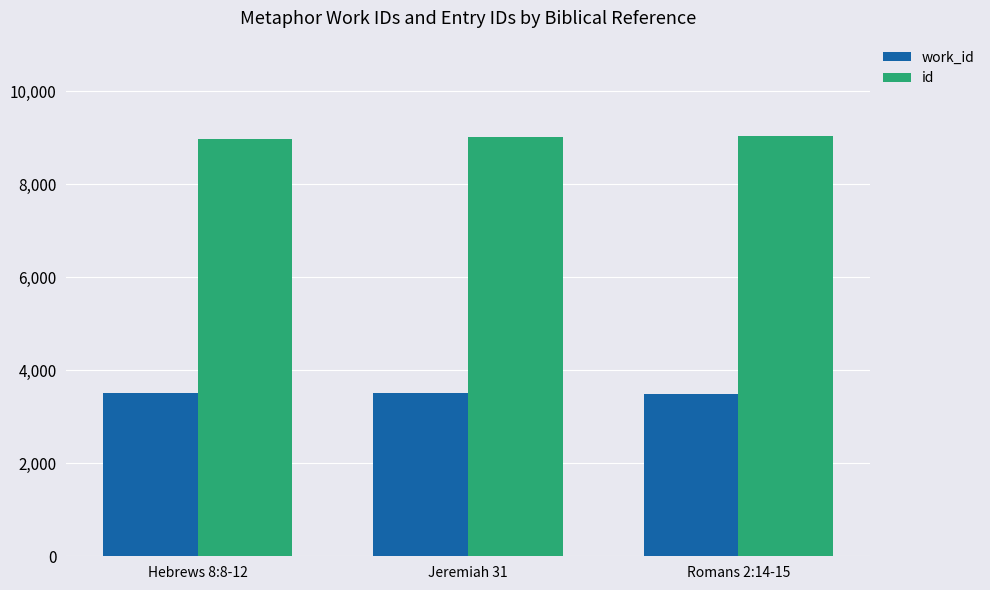

What value does the id series have at Romans 2:14-15, to the nearest 5?

9050